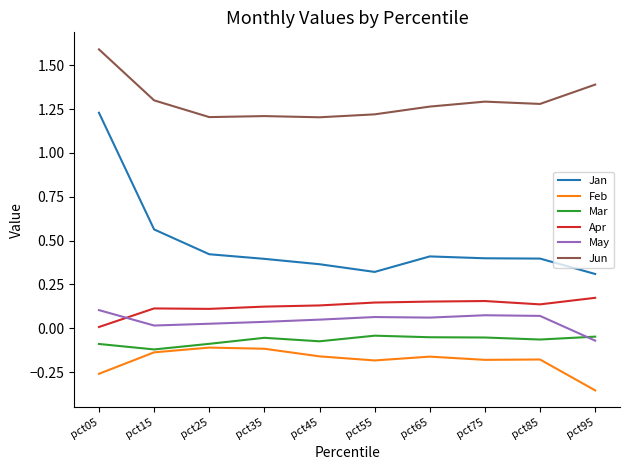

Rank the series by their maximum value, from lowest to highest.

Feb, Mar, May, Apr, Jan, Jun